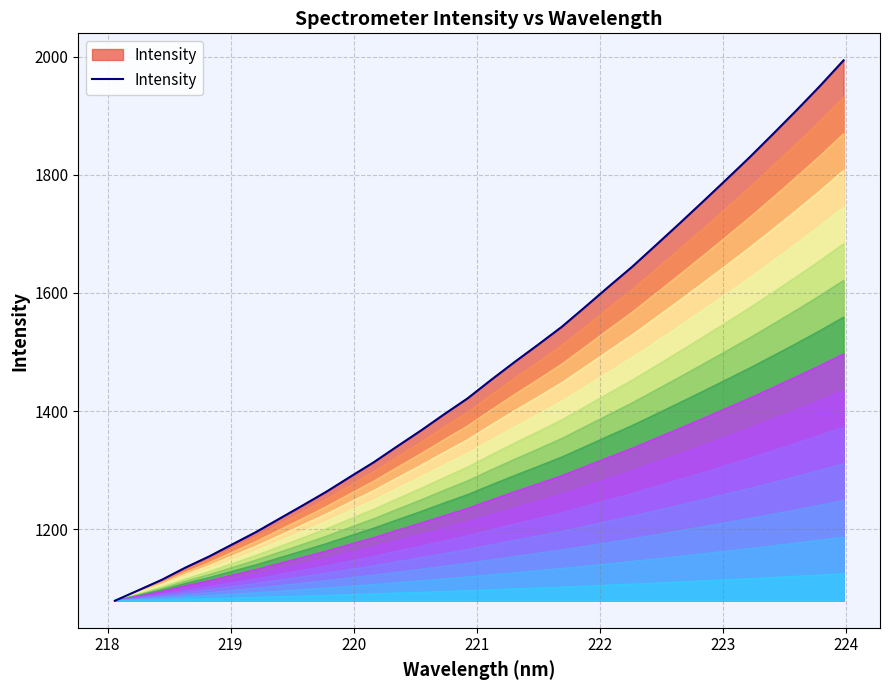

Count the number of data series in this chart.

1